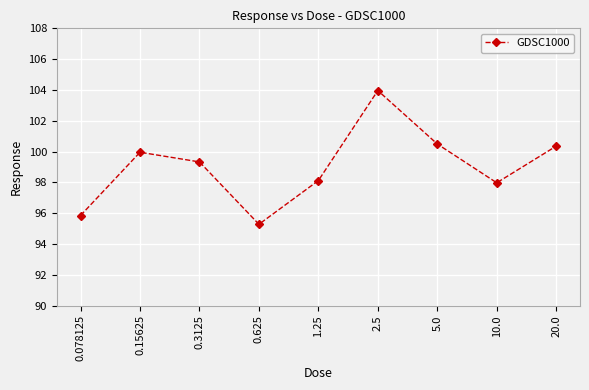

True or false: the data shows 98.1 at 1.25.

True